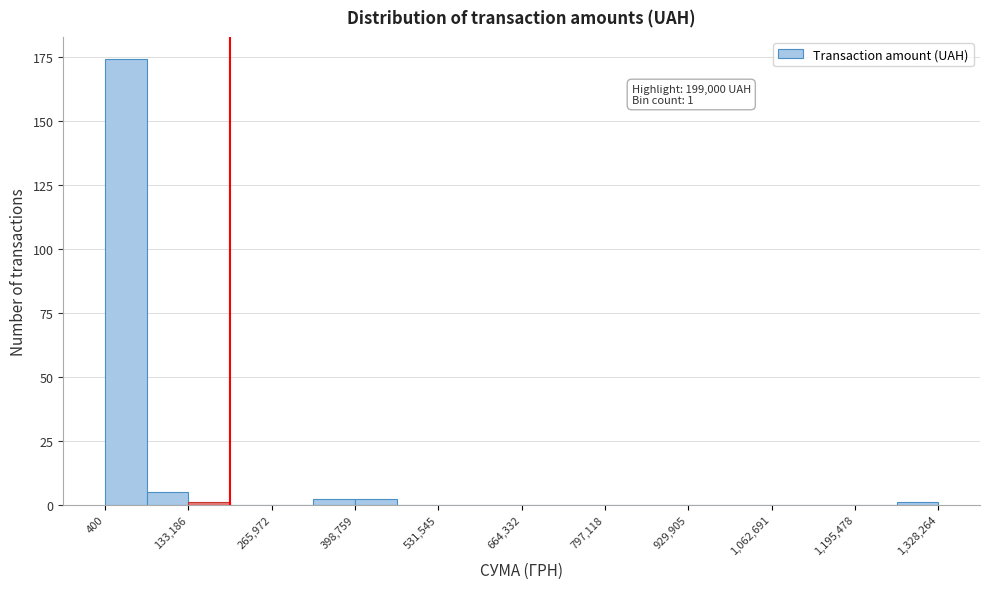

Read against the x-axis, roughly where is the centre of the tallest bar?

40000